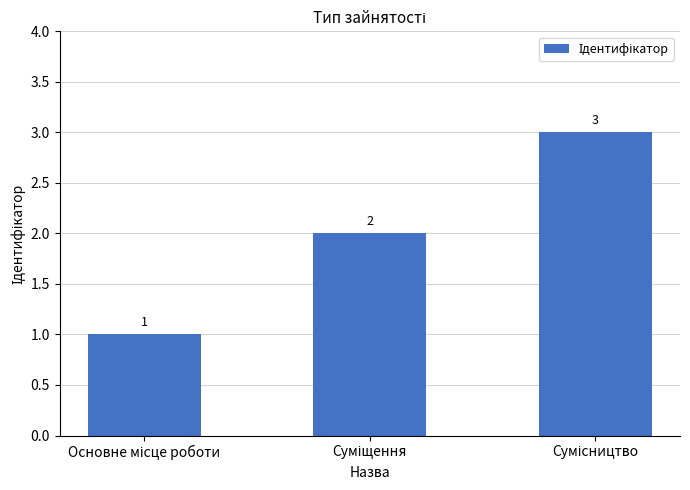

What is the value of the 3rd bar from the left?

3